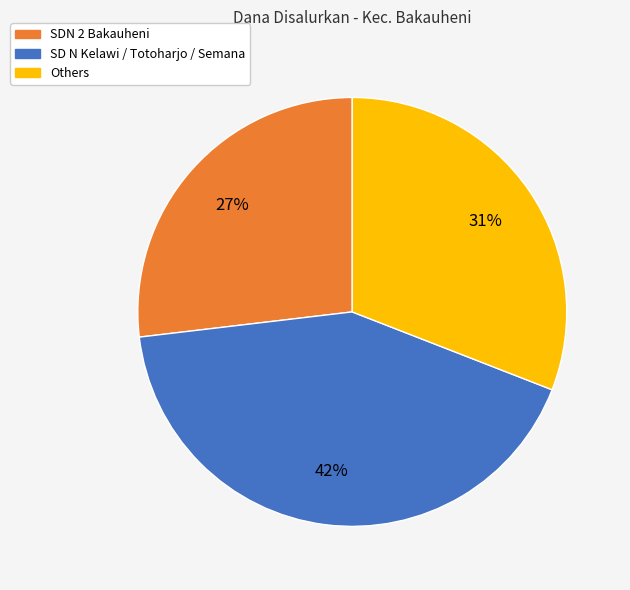

To the nearest percent, what is the difference between the largest and smallest slice percentages?

15%